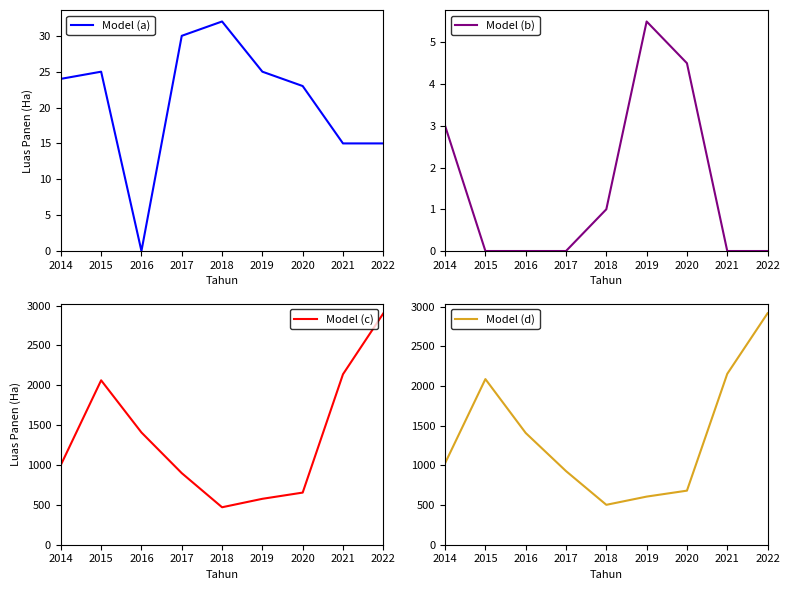

True or false: Model (c) and Model (b) intersect in this chart.

False